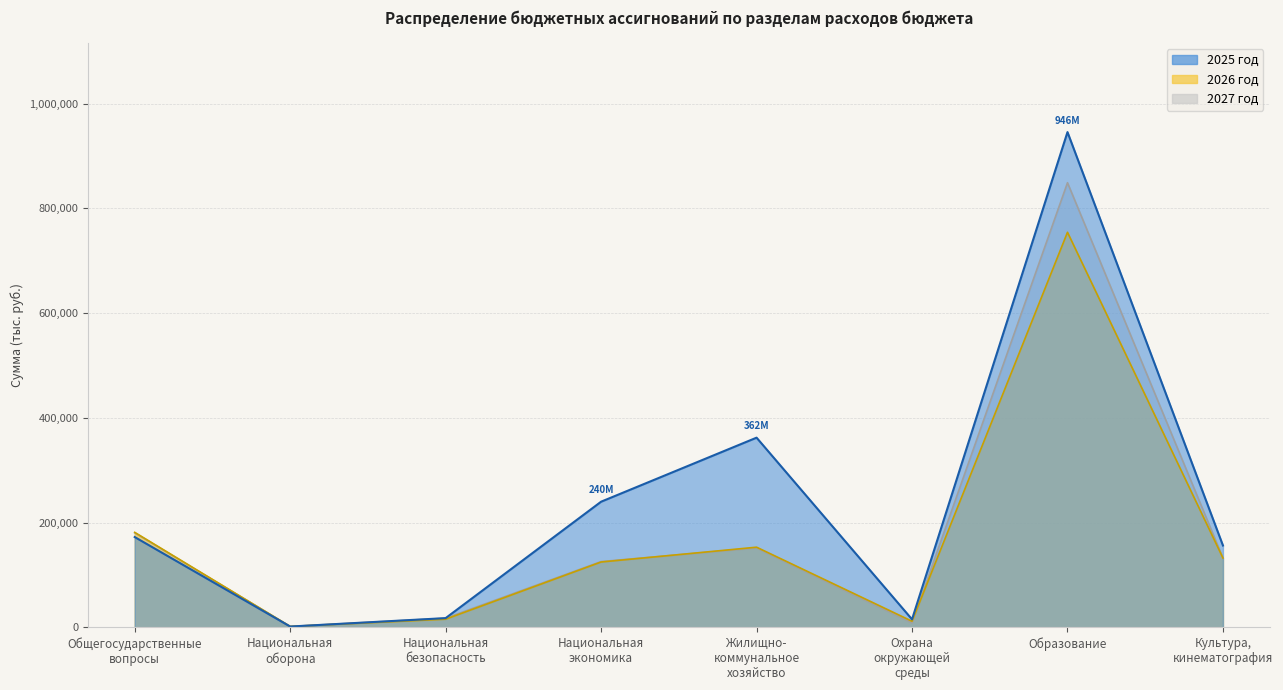

Reading left to right, transcribe all the data shown in this chart.

2025 год: Общегосударственные
вопросы=172305.7	Национальная
оборона=1414.8	Национальная
безопасность=17511.3	Национальная
экономика=239819.8	Жилищно-
коммунальное
хозяйство=362078.1	Охрана
окружающей
среды=15130.9	Образование=945575.9	Культура,
кинематография=156172.5
2026 год: Общегосударственные
вопросы=181248.7	Национальная
оборона=1543.4	Национальная
безопасность=15434.7	Национальная
экономика=124624.6	Жилищно-
коммунальное
хозяйство=152933.9	Охрана
окружающей
среды=11507.1	Образование=754255.0	Культура,
кинематография=132270.5
2027 год: Общегосударственные
вопросы=180261.1	Национальная
оборона=1597.3	Национальная
безопасность=17214.7	Национальная
экономика=125464.6	Жилищно-
коммунальное
хозяйство=151600.4	Охрана
окружающей
среды=8441.7	Образование=848919.4	Культура,
кинематография=132270.5